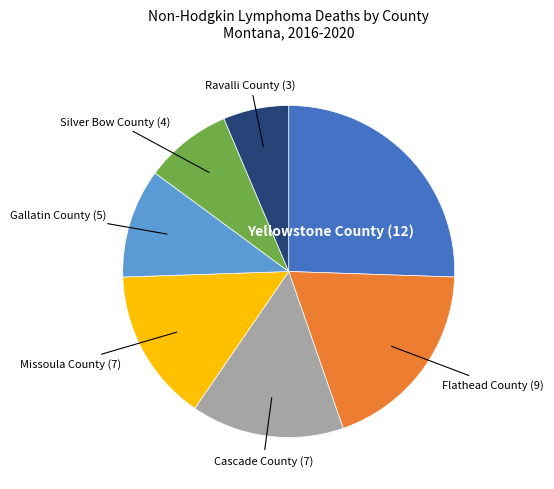

Is there any slice that represents more than half of the pie?

No